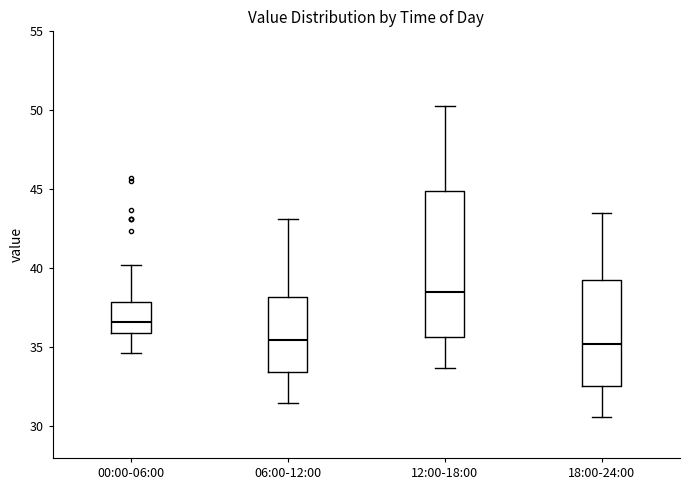

Where is the upper edge of the box for 00:00-06:00 on the y-axis? The values are not printed on the chart, so give them approximately, as read against the axis.

38.0